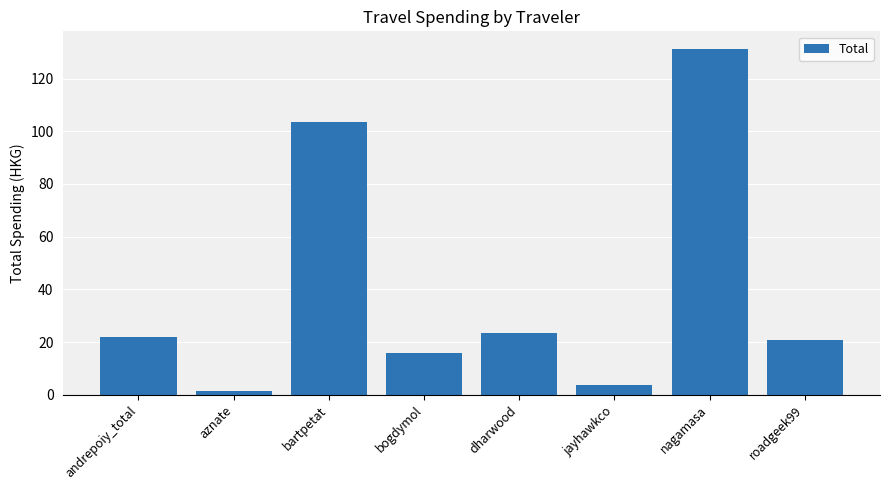

How many bars are there in total?

8